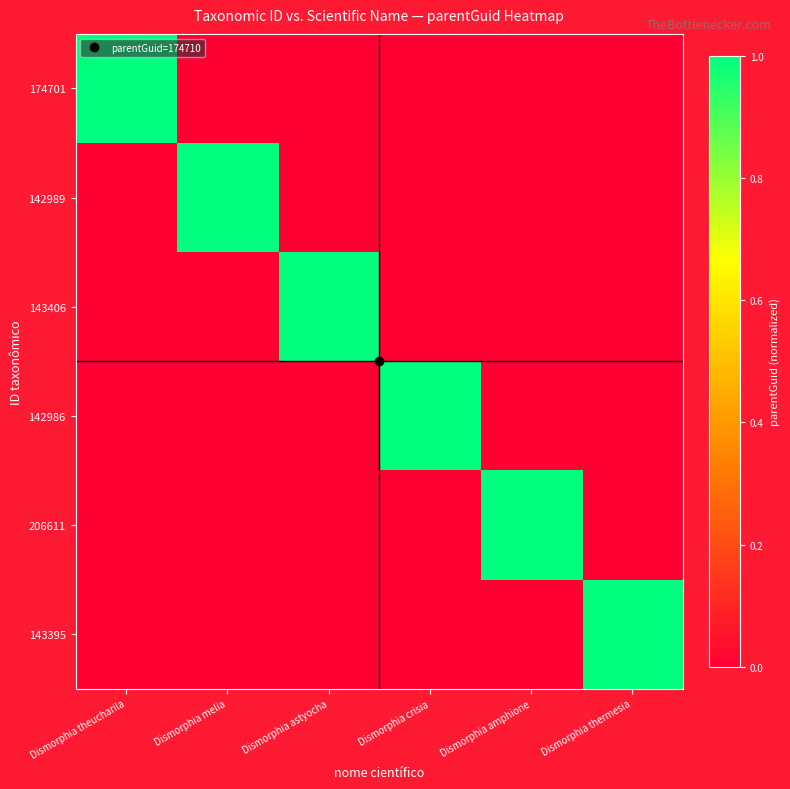

What is the difference between the highest and lowest values at Dismorphia crisia?

1